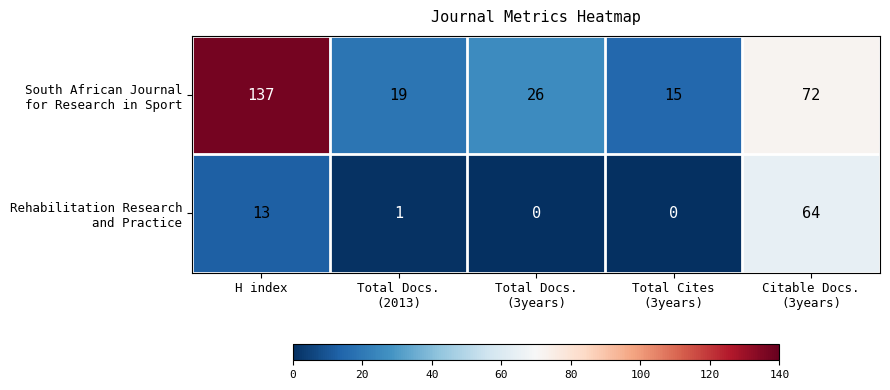

How many series are shown in this chart?

2